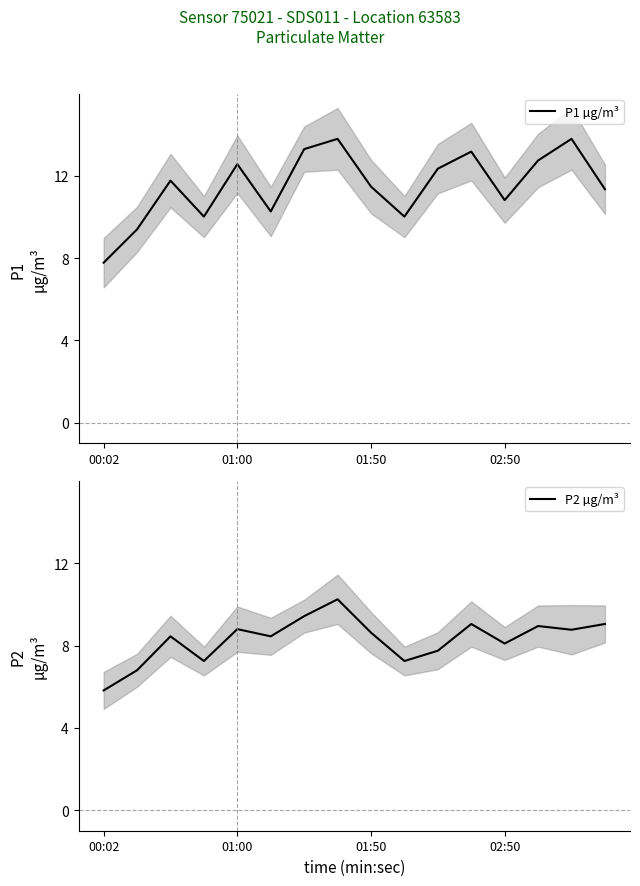

True or false: P1 µg/m³ and P2 µg/m³ intersect in this chart.

False